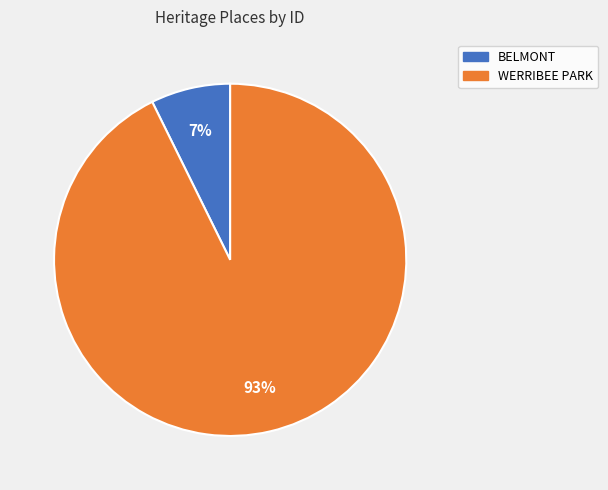

To the nearest percent, what is the combined percentage of BELMONT and WERRIBEE PARK?

100%